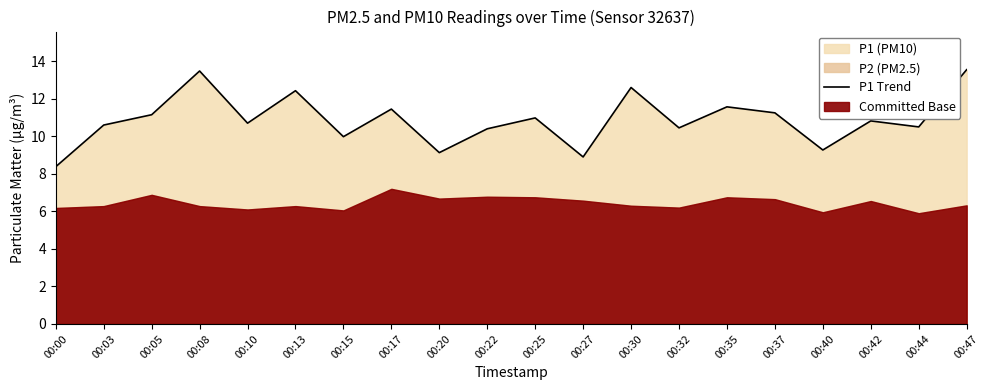

What is the difference between the maximum and second lowest values?

4.7